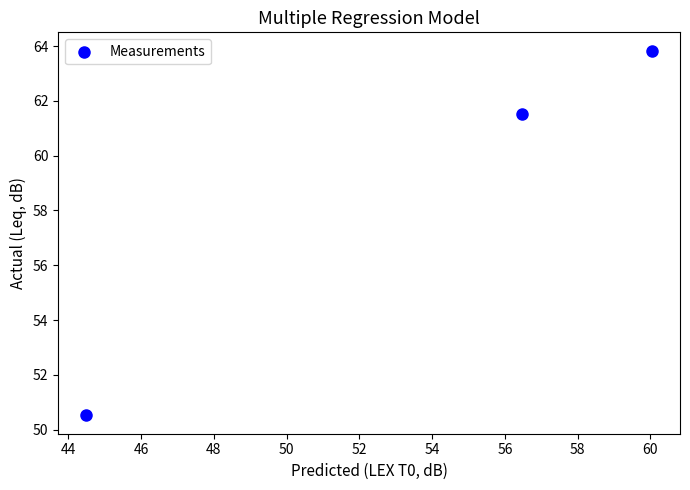

What is the range of Y values (max minus min)?

13.3